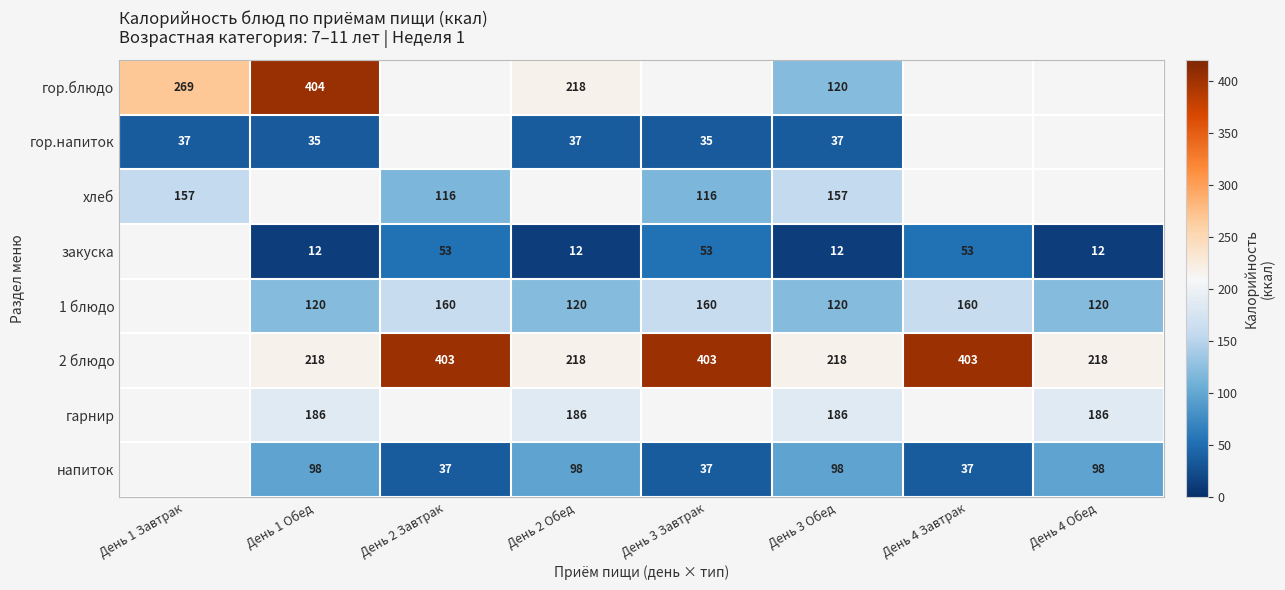

Is the value of 1 блюдо at День 3 Обед greater than the value of 2 блюдо at День 1 Обед?

No